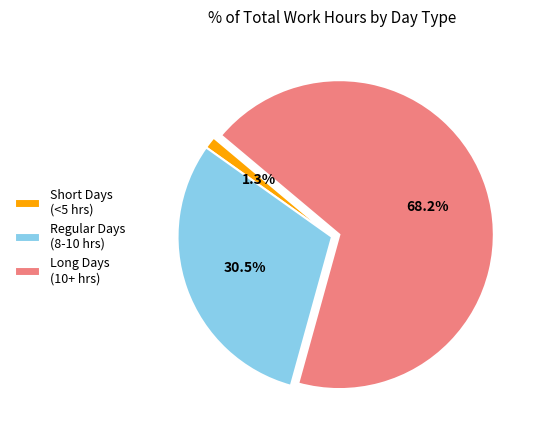

Between Long Days (10+ hrs) and Short Days (<5 hrs), which is larger?

Long Days (10+ hrs)